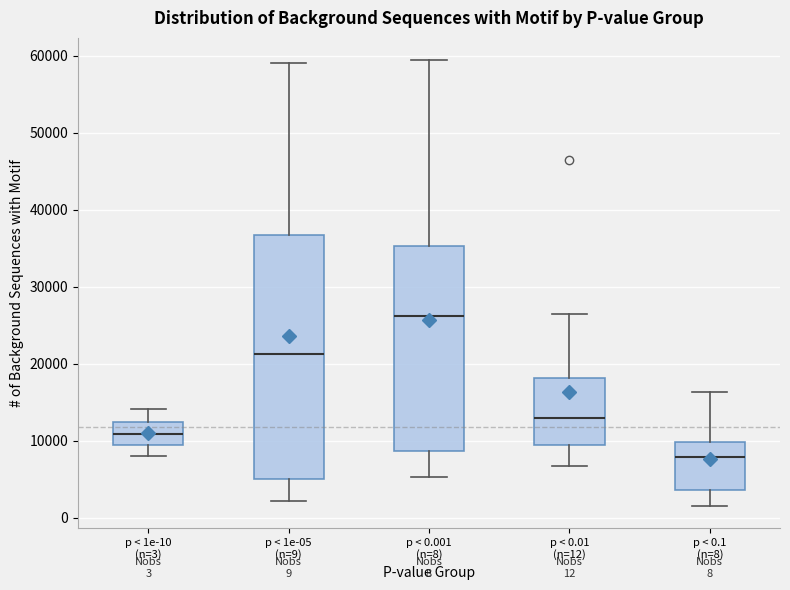

Comparing the boxes themselves (not the whiskers), which one is the tallest?

p < 1e-05 (n=9)